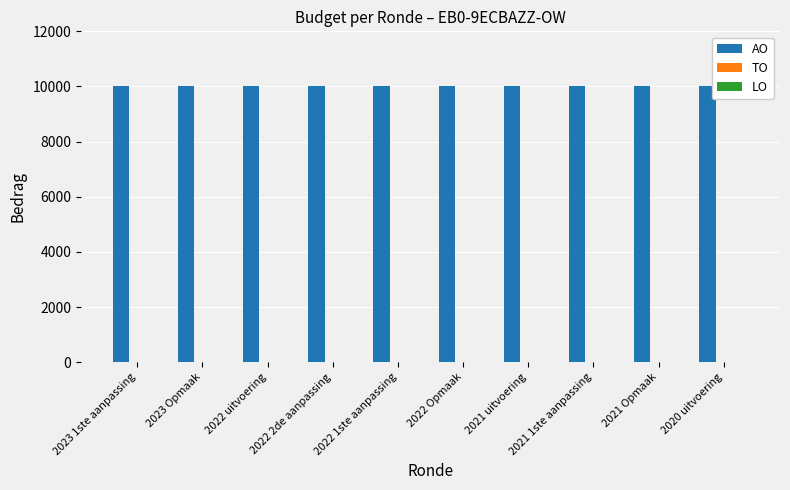

At how many categories does at least one series exceed 5891?

10